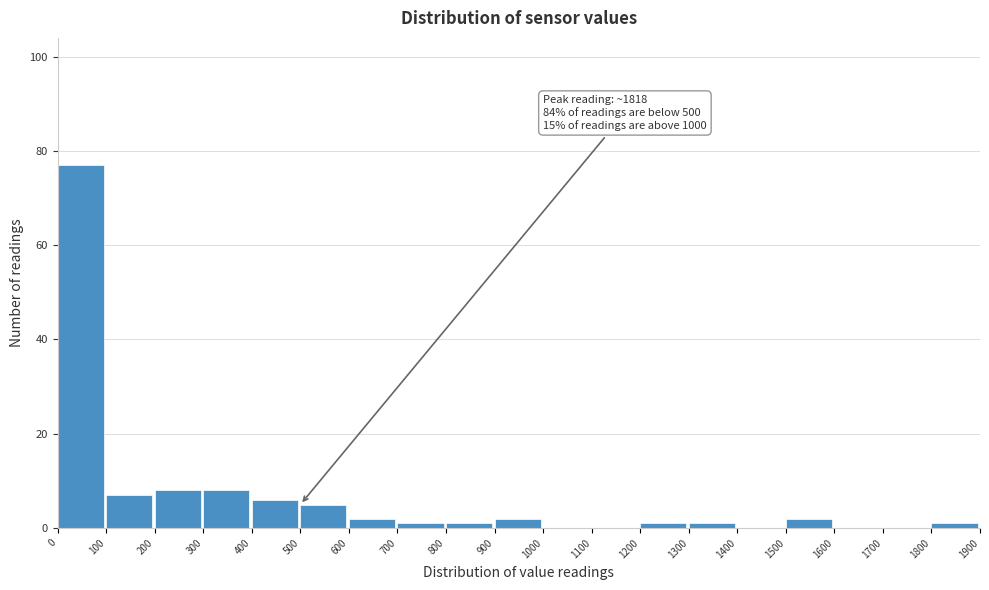

Which range on the x-axis has the tallest bar?

0 to 100